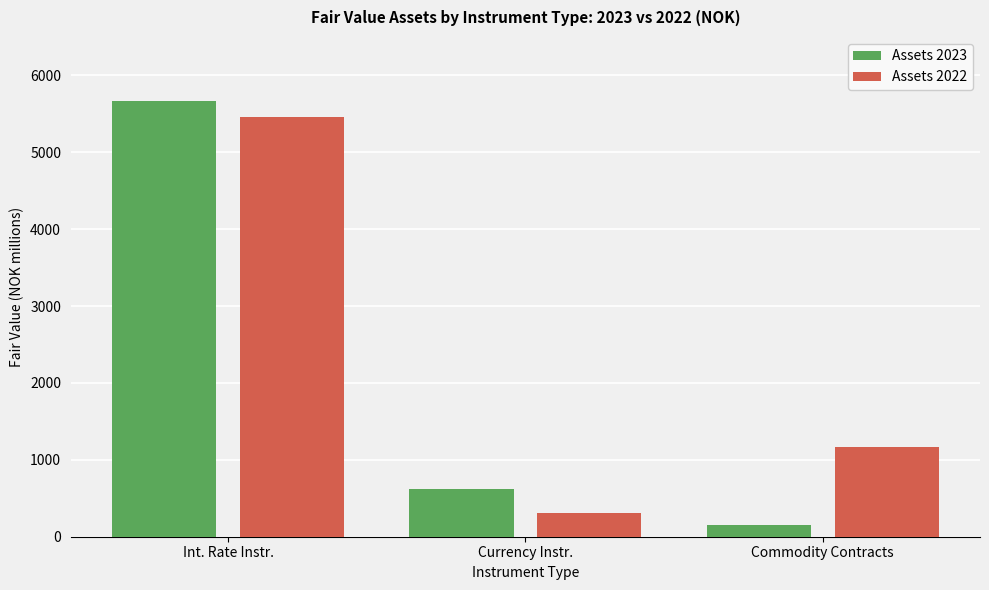

Which category has the highest value in the Assets 2022 series?

Int. Rate Instr.